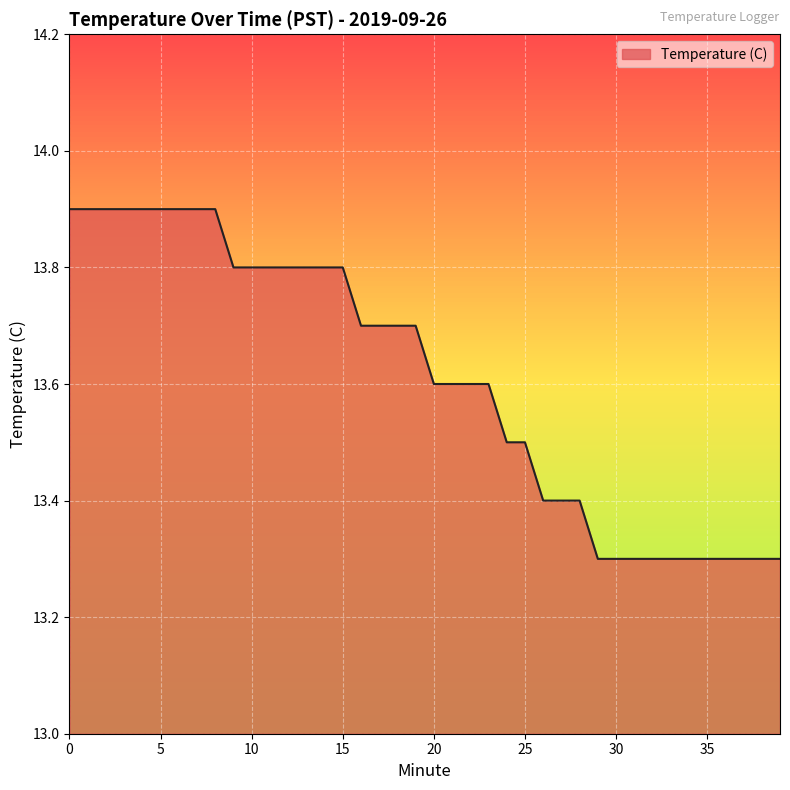

What is the greatest value displayed?

13.9